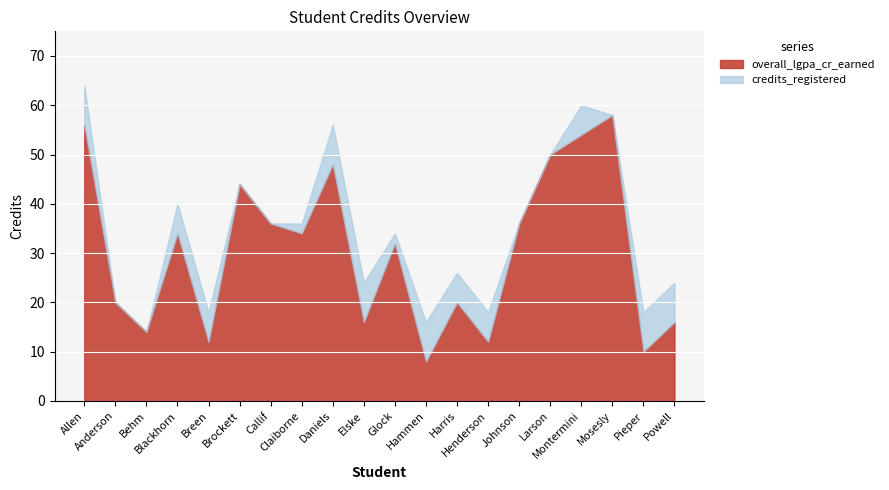

What is the spread (max minus min) of values at Powell?

8